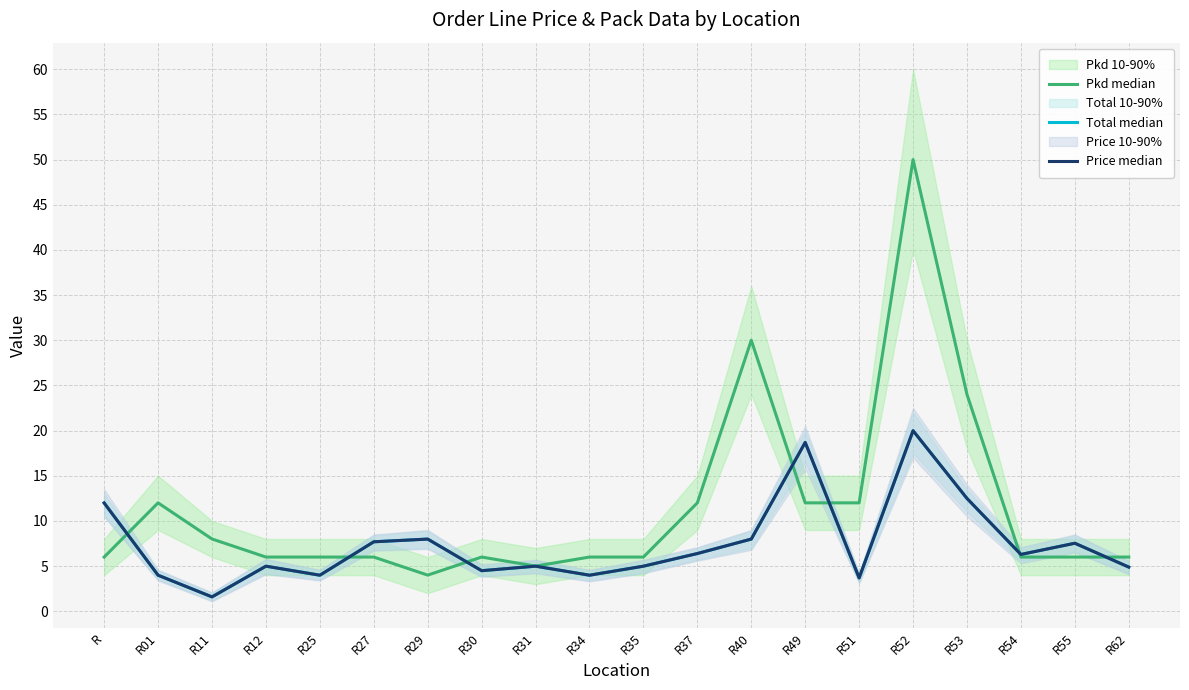

Count the number of data series in this chart.

3